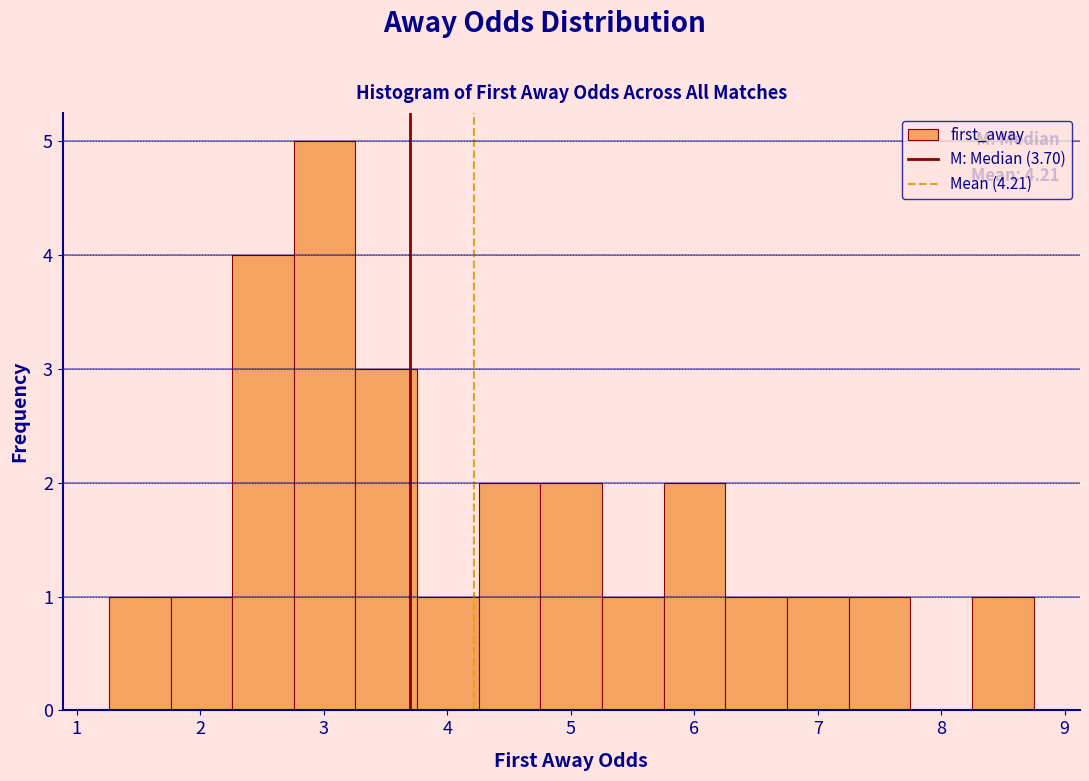

Which range on the x-axis has the tallest bar?

2.8 to 3.3